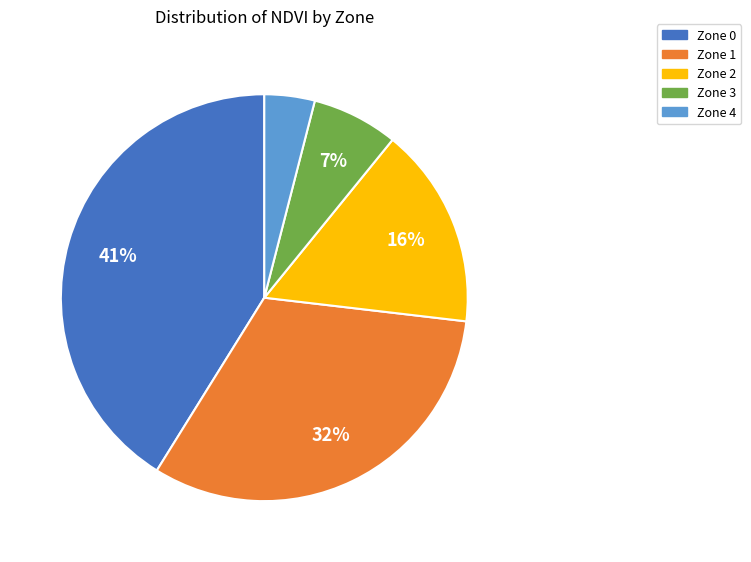

Does Zone 2 account for over 50% of the chart?

No